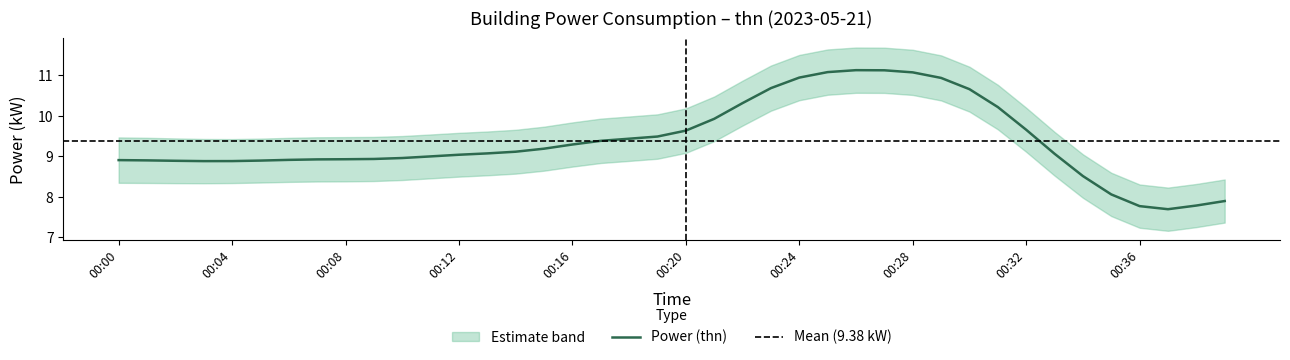

The Power (thn) series shows 14.0 at 00:00. True or false?

False